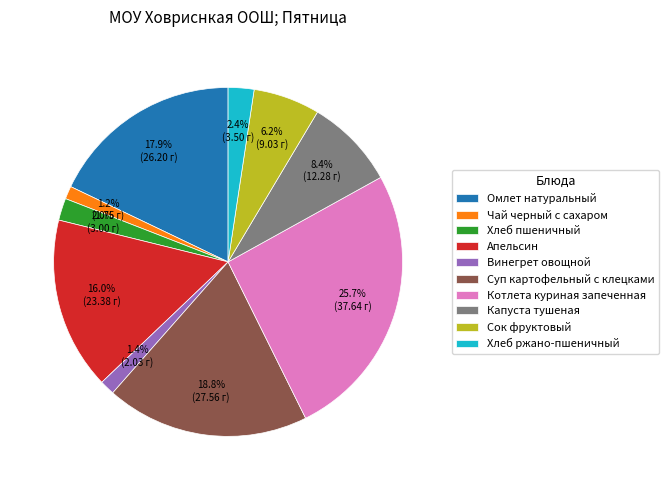

Count the number of slices in the pie.

10